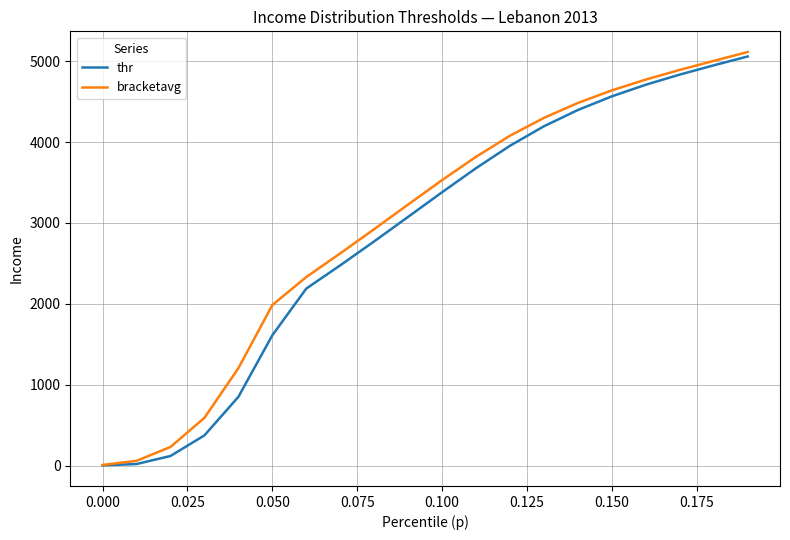

What is the highest value of the thr series?

5057.6